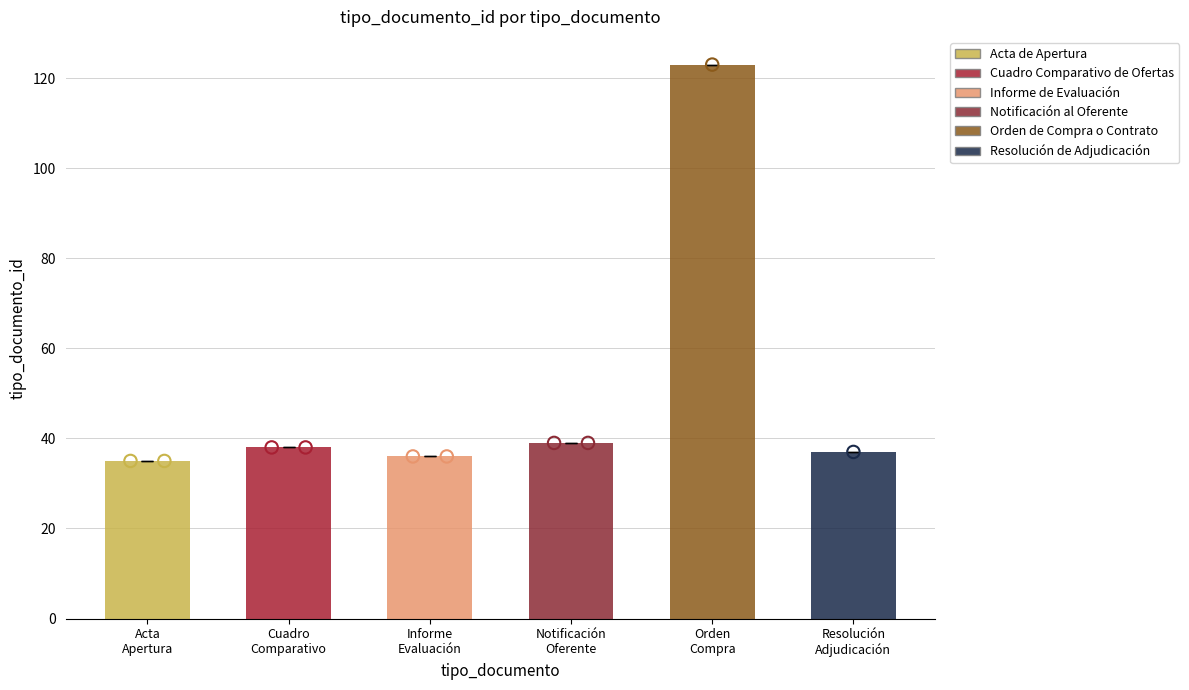

What is the ratio of the value at Cuadro Comparativo de Ofertas to the value at Acta de Apertura?

1.1